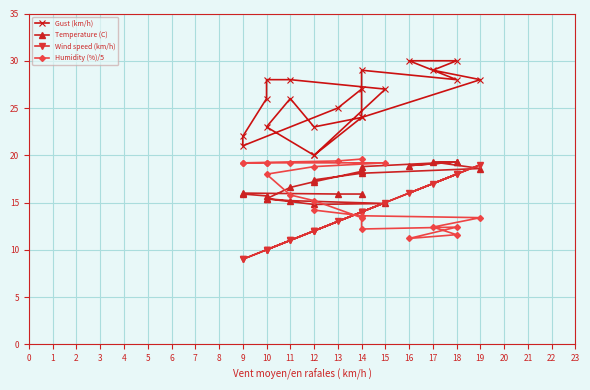

True or false: Gust (km/h) and Temperature (C) cross at least once.

False